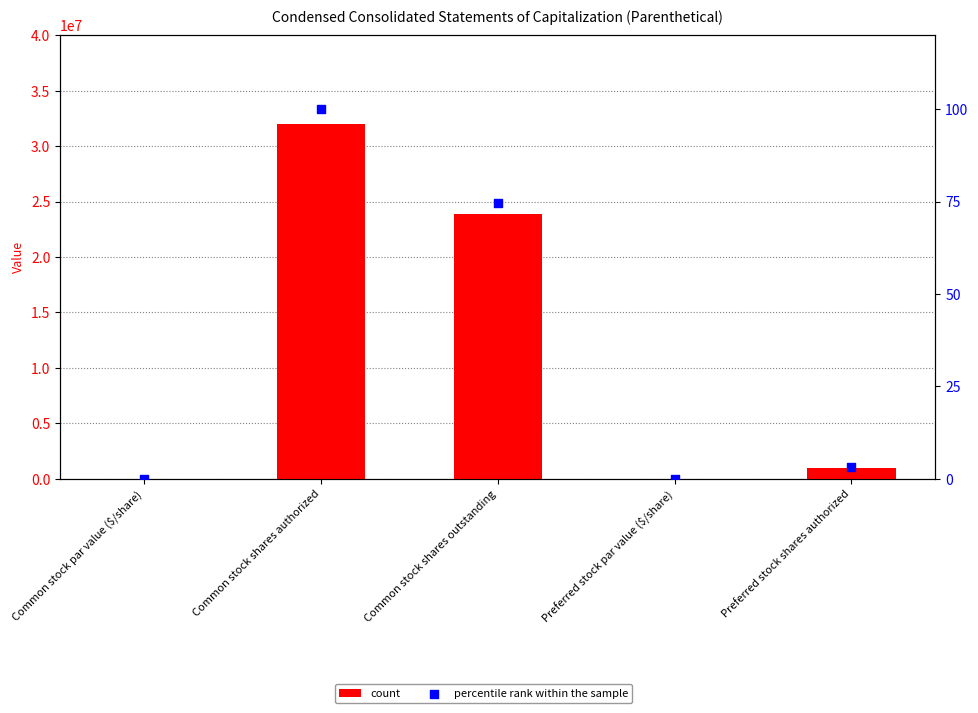

At how many categories does at least one series exceed 31155909?

1